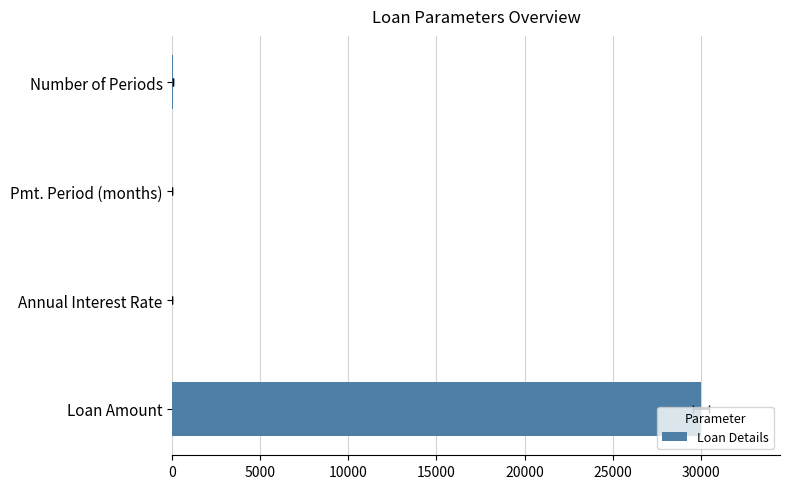

Reading left to right, transcribe all the data shown in this chart.

30000.0	0.1	1.0	48.0